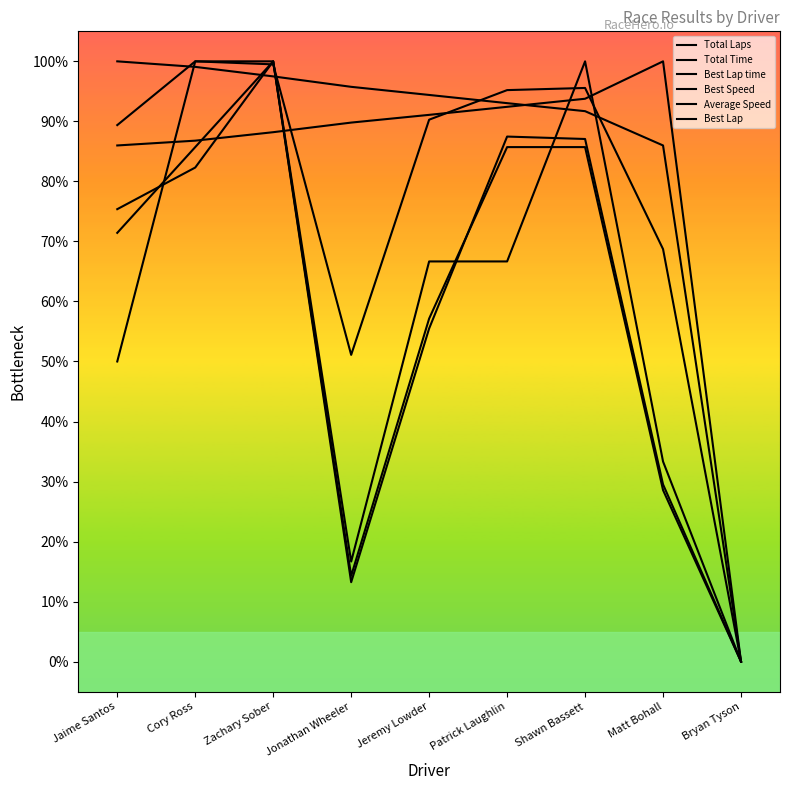

Does the chart display data point markers on the line(s)?

No